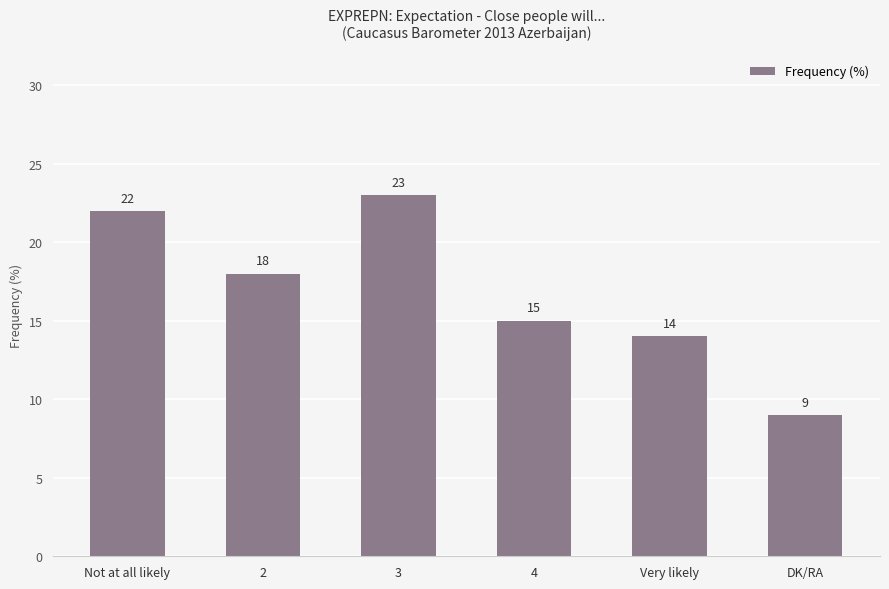

At which label does the data first exceed 18?

Not at all likely